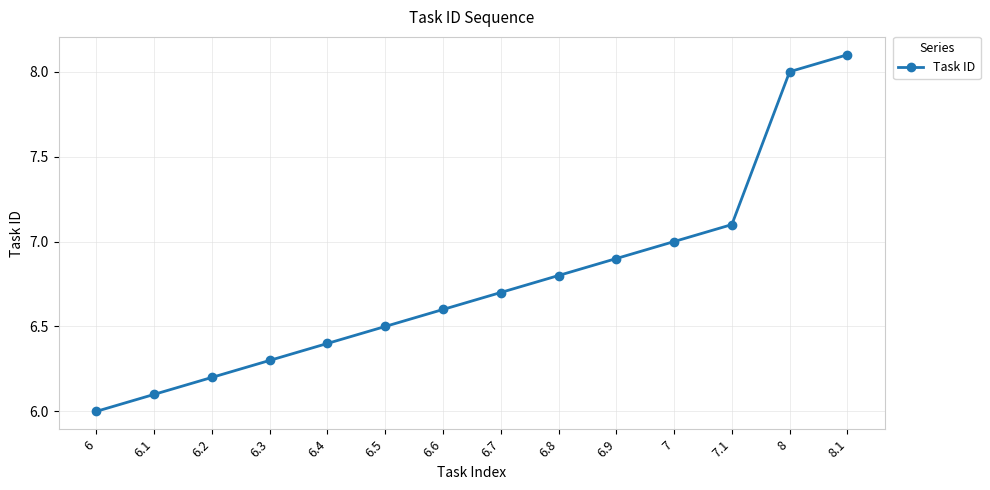

What is the label of the 13th point from the left?

8